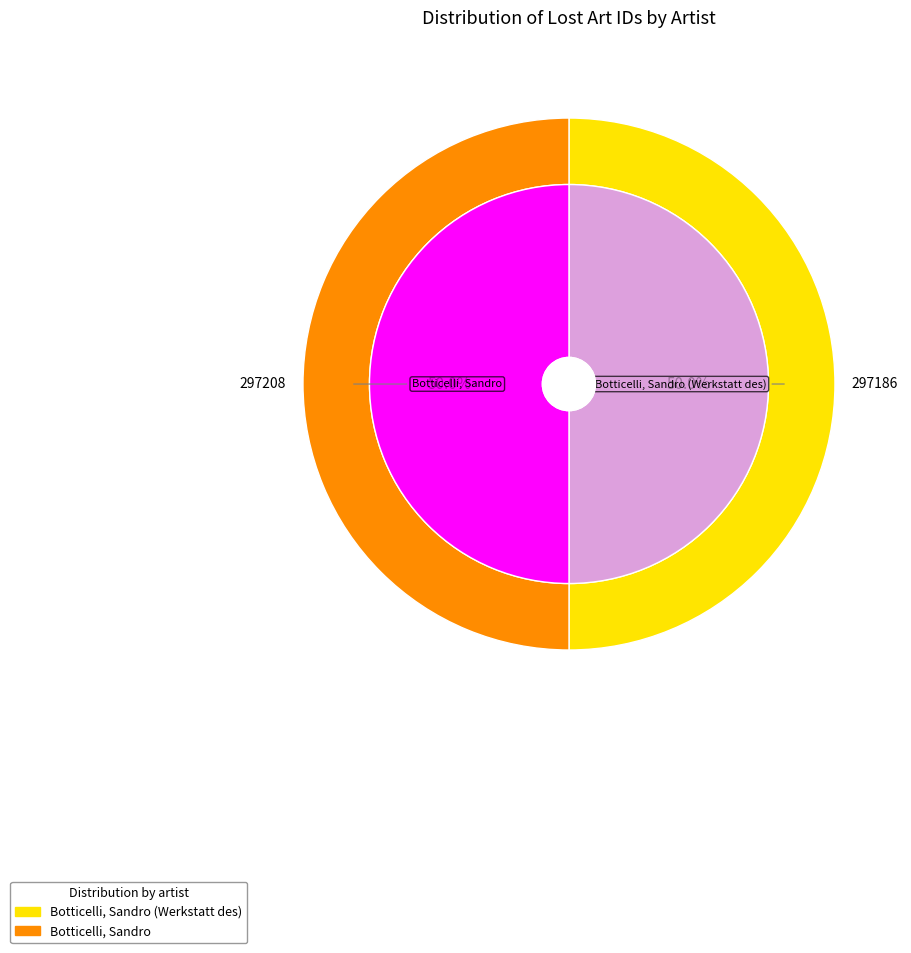

What is the ratio of the value at Botticelli, Sandro to the value at Botticelli, Sandro (Werkstatt des)?

1.0